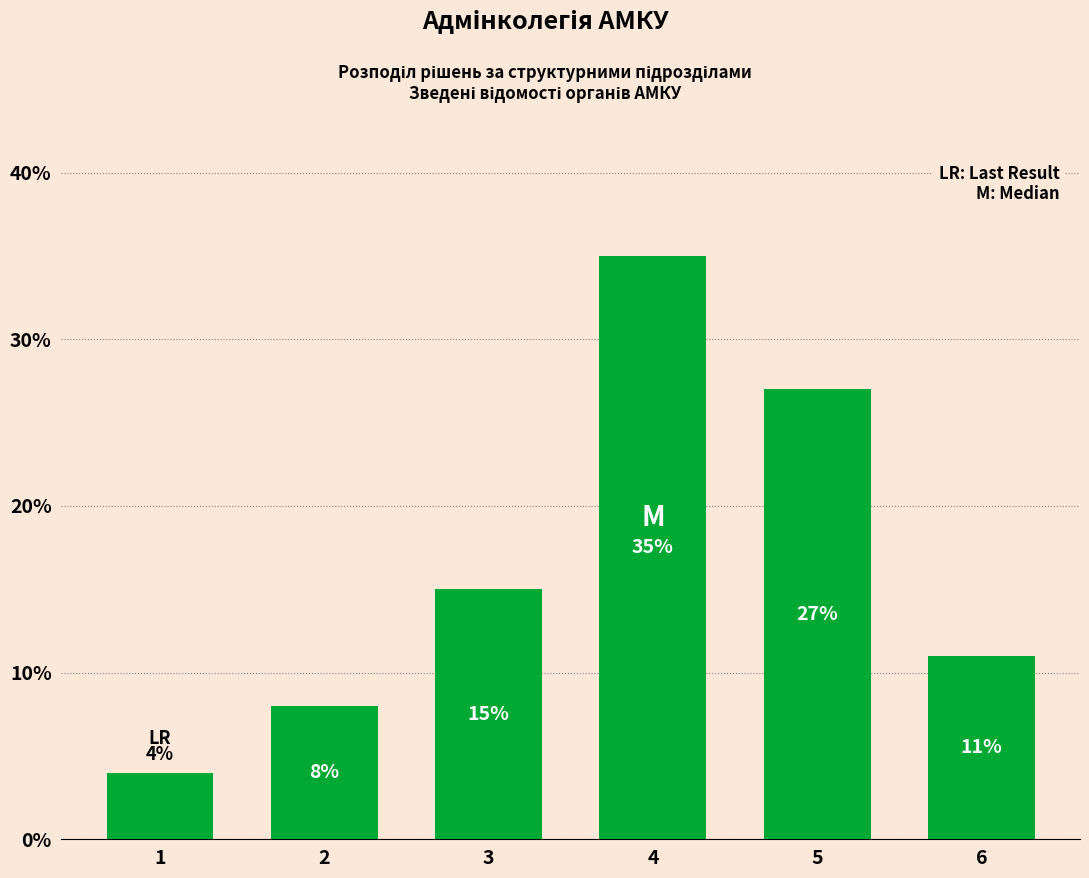

How many data points are less than 15?

3